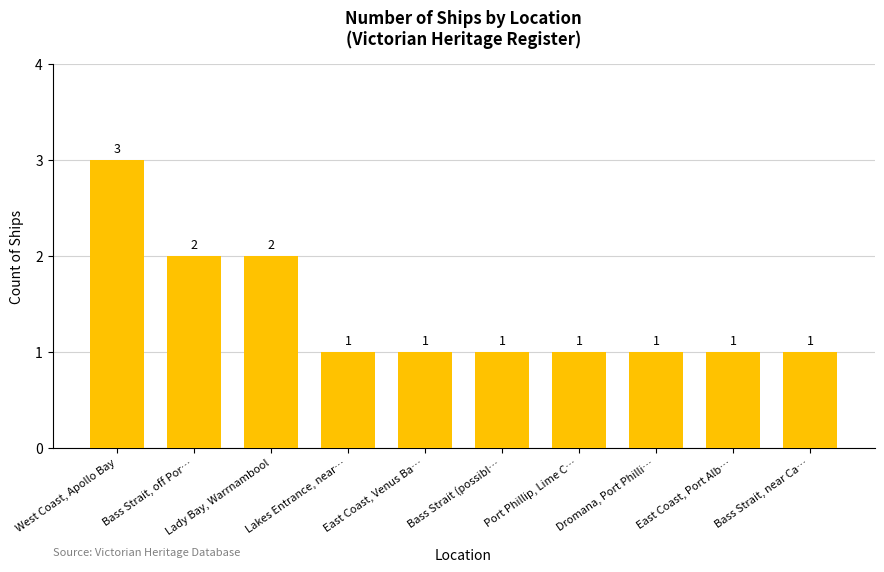

The value at West Coast, Apollo Bay is 3. True or false?

True